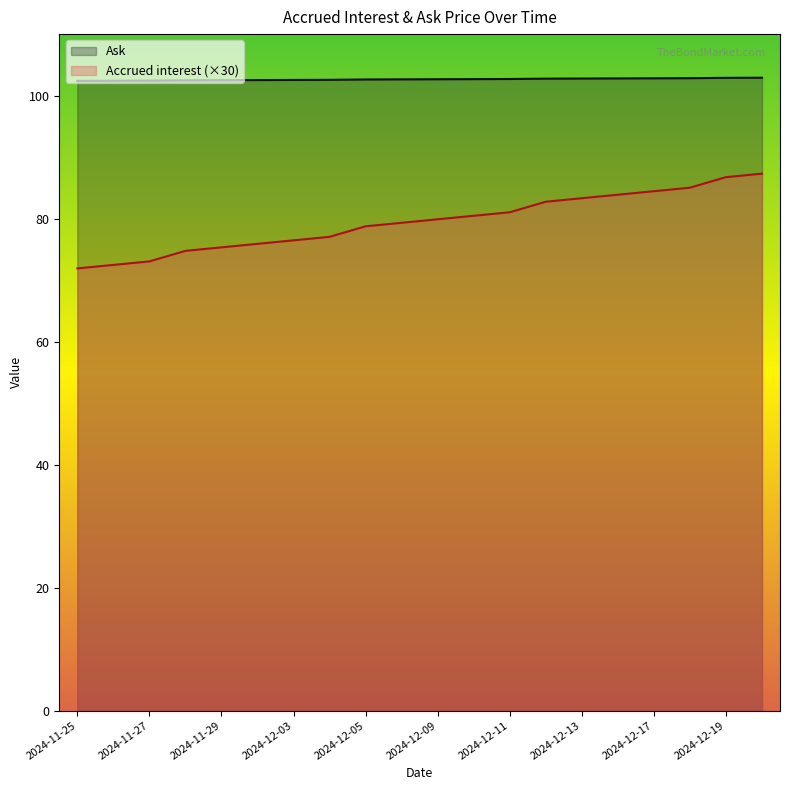

What is the lowest value of the Accrued interest (×30) series?

71.9